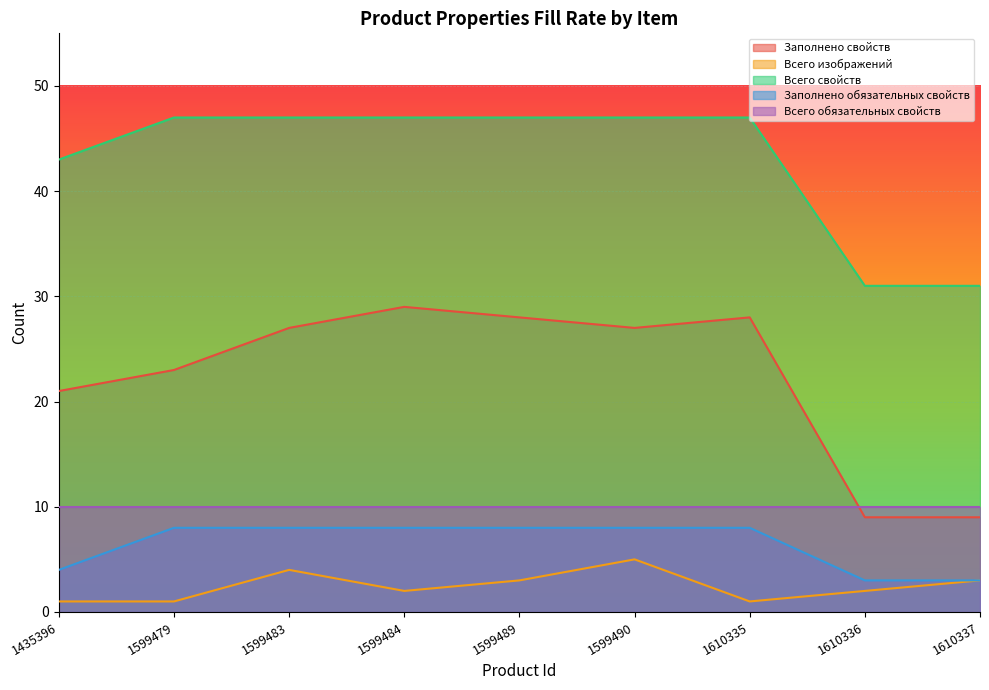

True or false: Всего свойств has more than 2 interior local peaks.

False